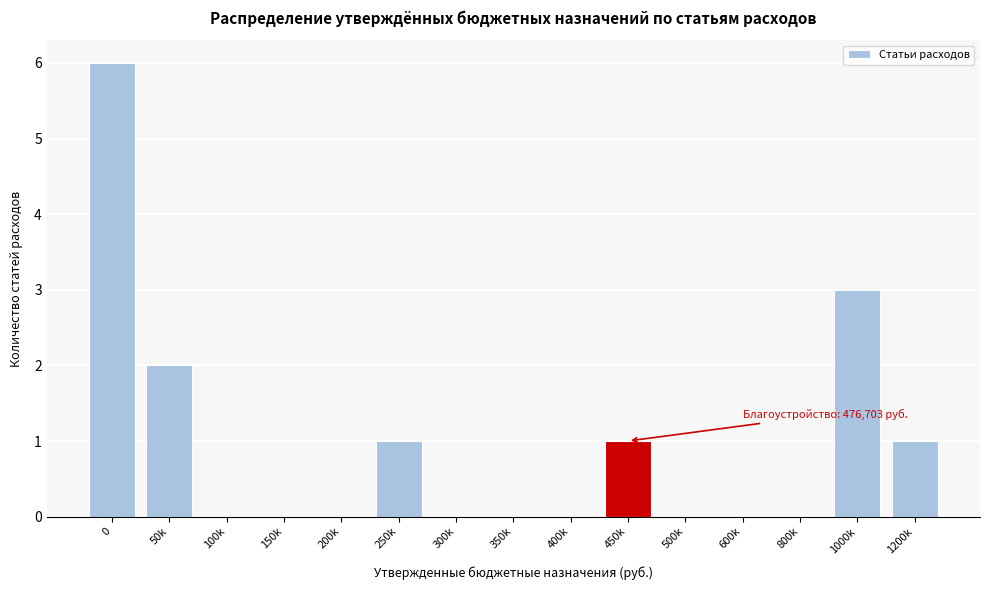

Reading left to right, list all the values displayed in this chart.

0=6	50k=2	100k=0	150k=0	200k=0	250k=1	300k=0	350k=0	400k=0	450k=1	500k=0	600k=0	800k=0	1000k=3	1200k=1